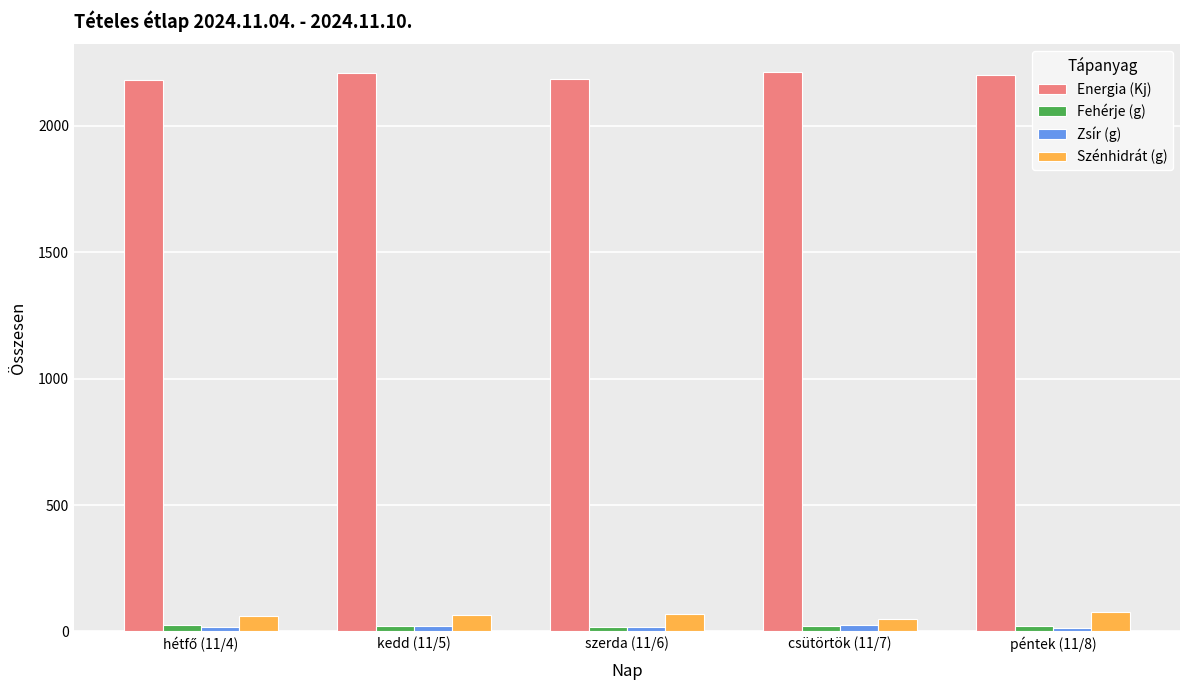

What is the approximate value of Fehérje (g) at péntek (11/8)?

20.4